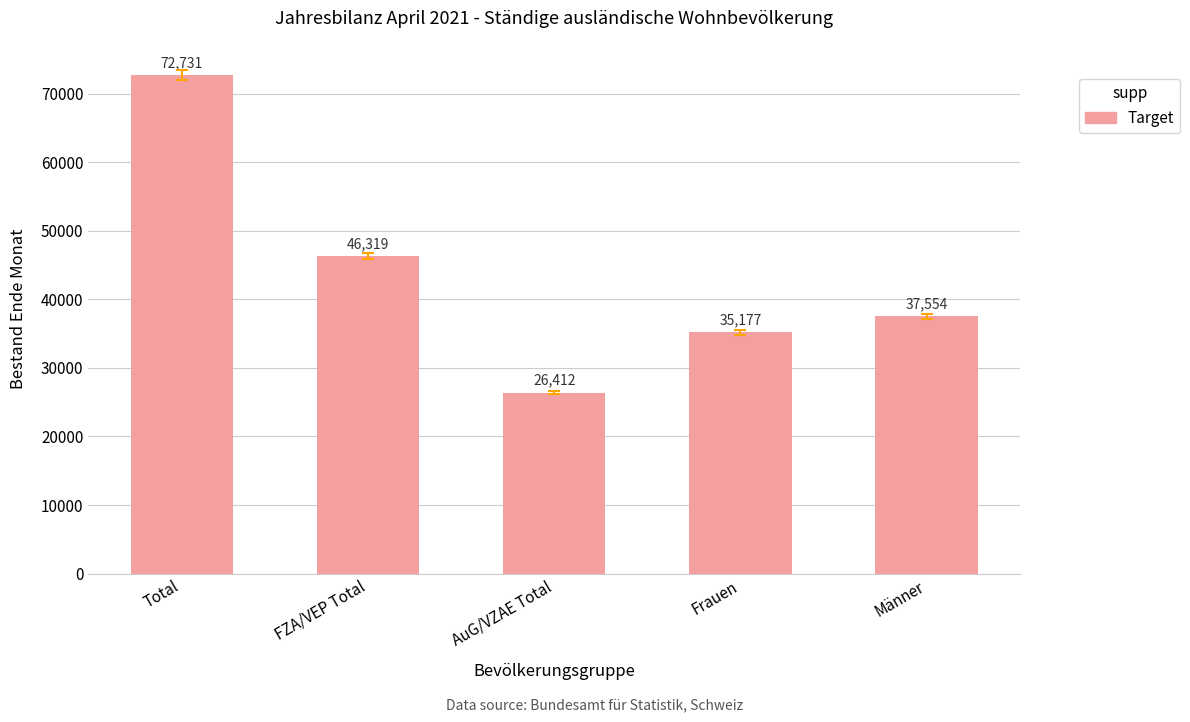

At which label does the data first exceed 37554?

Total